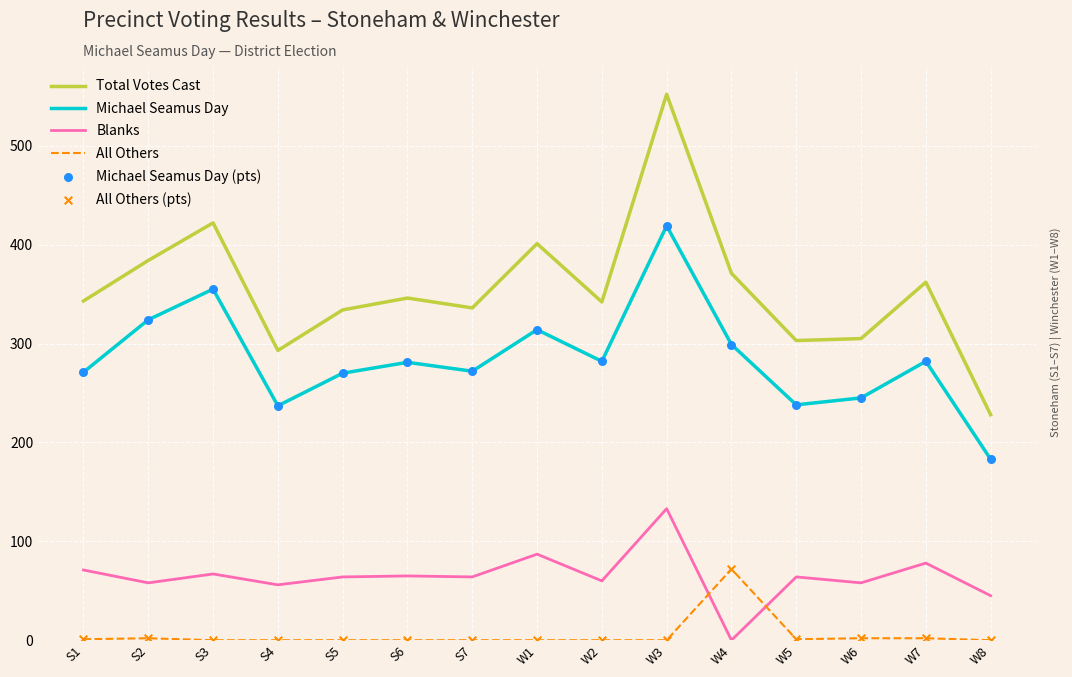

Between W3 and W8, which series saw the biggest shift?

Total Votes Cast